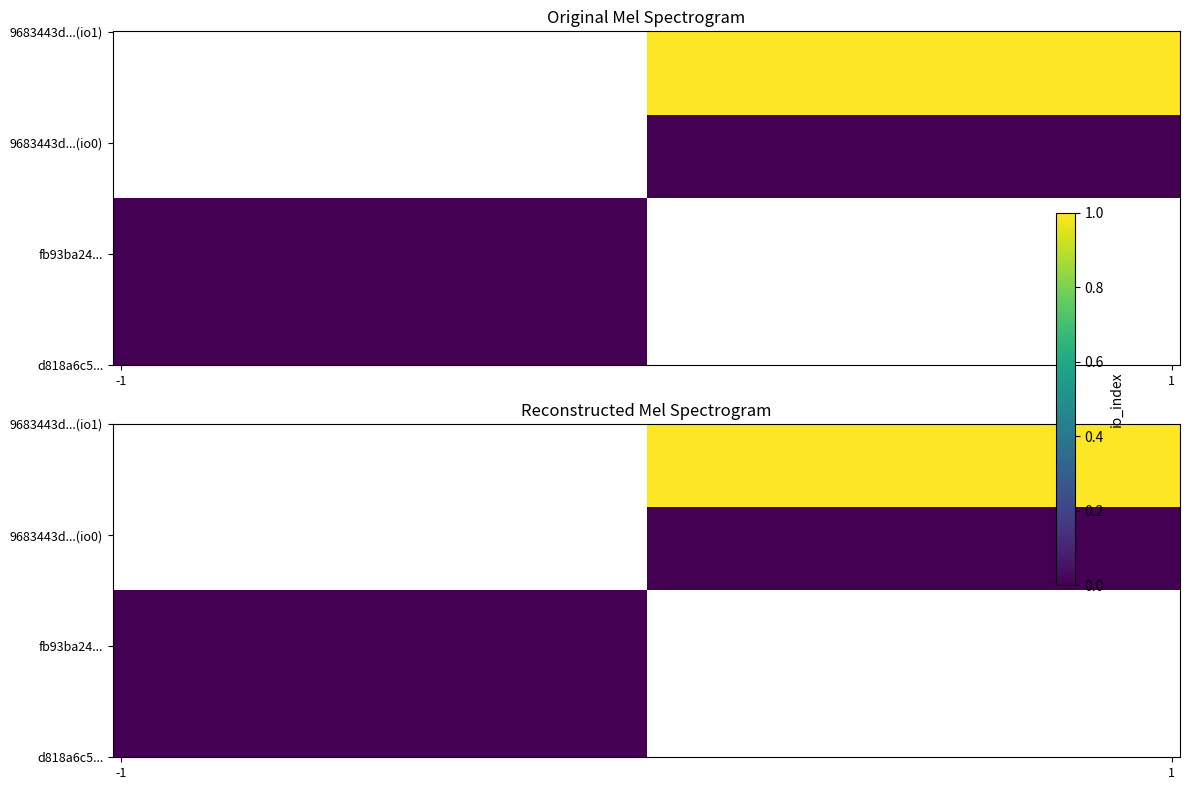

How many values in d818a6c5301f8f2e2fd7c48186e8d651d140140 are below zero?

1